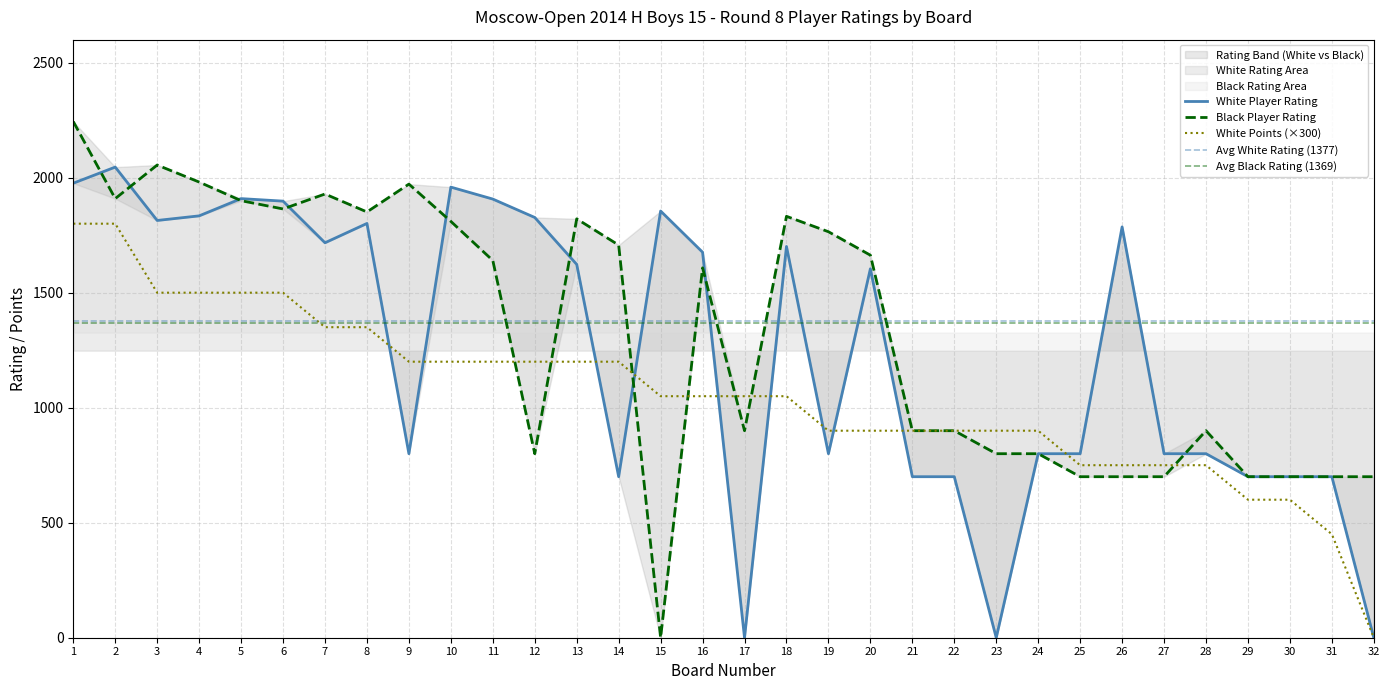

Which has a higher value, 18 or 12?

12